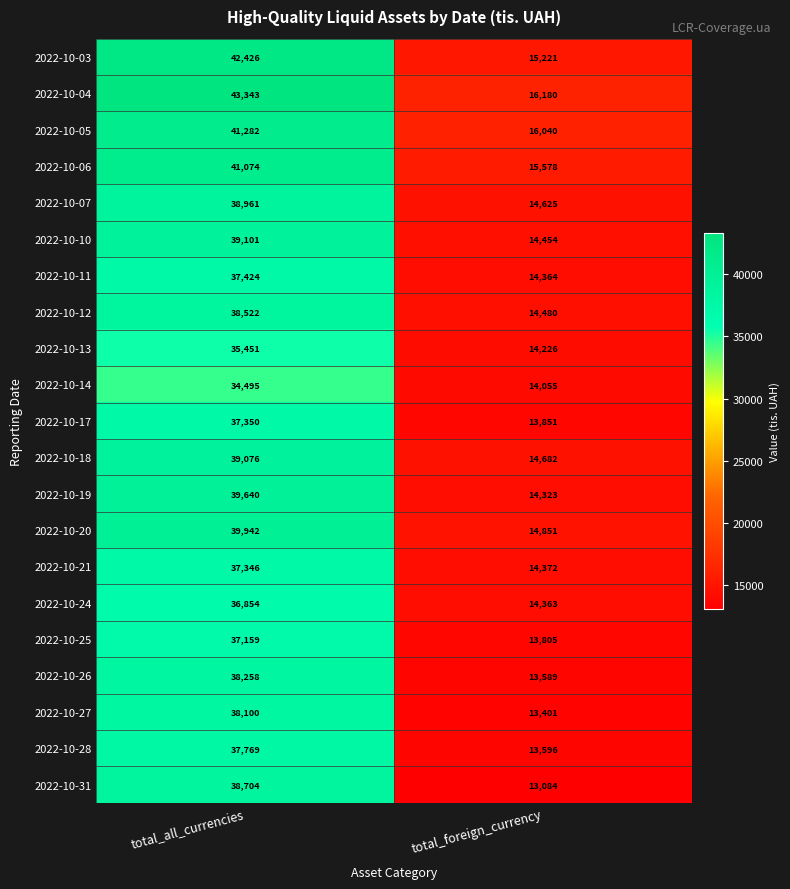

Is it true that 2022-10-31 equals 60407 at total_all_currencies?

False